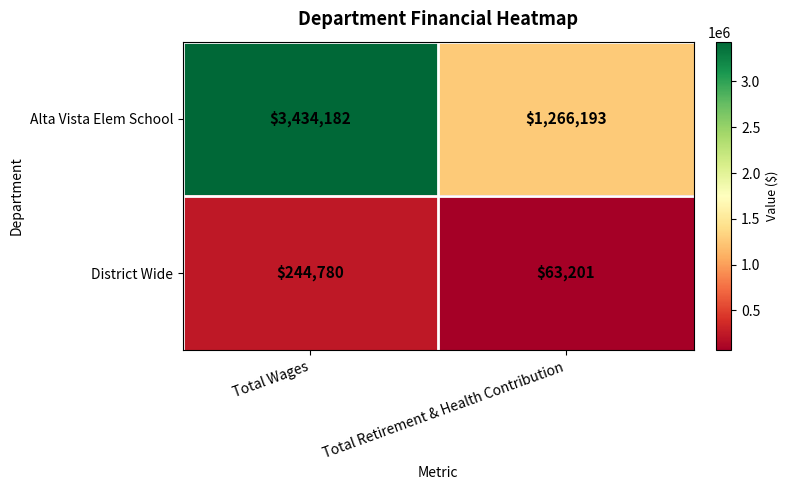

Reading left to right, what are all the values shown in this chart?

Alta Vista Elem School: Total Wages=3434182	Total Retirement & Health Contribution=1266193
District Wide: Total Wages=244780	Total Retirement & Health Contribution=63201